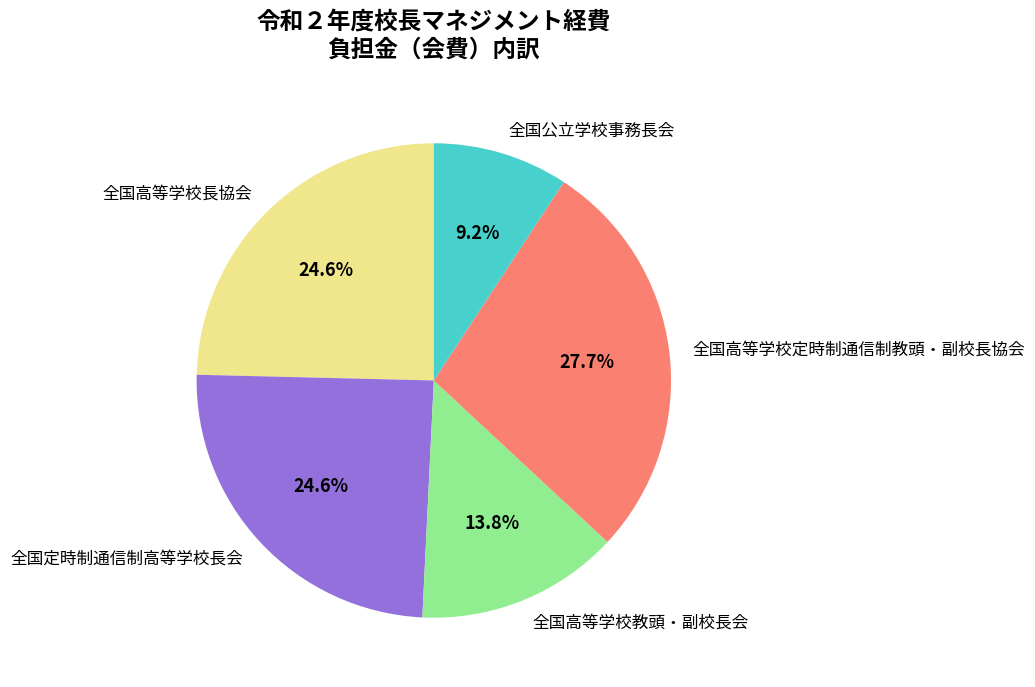

What is the ratio of the value at 全国高等学校定時制通信制教頭・副校長協会 to the value at 全国高等学校長協会?

1.1